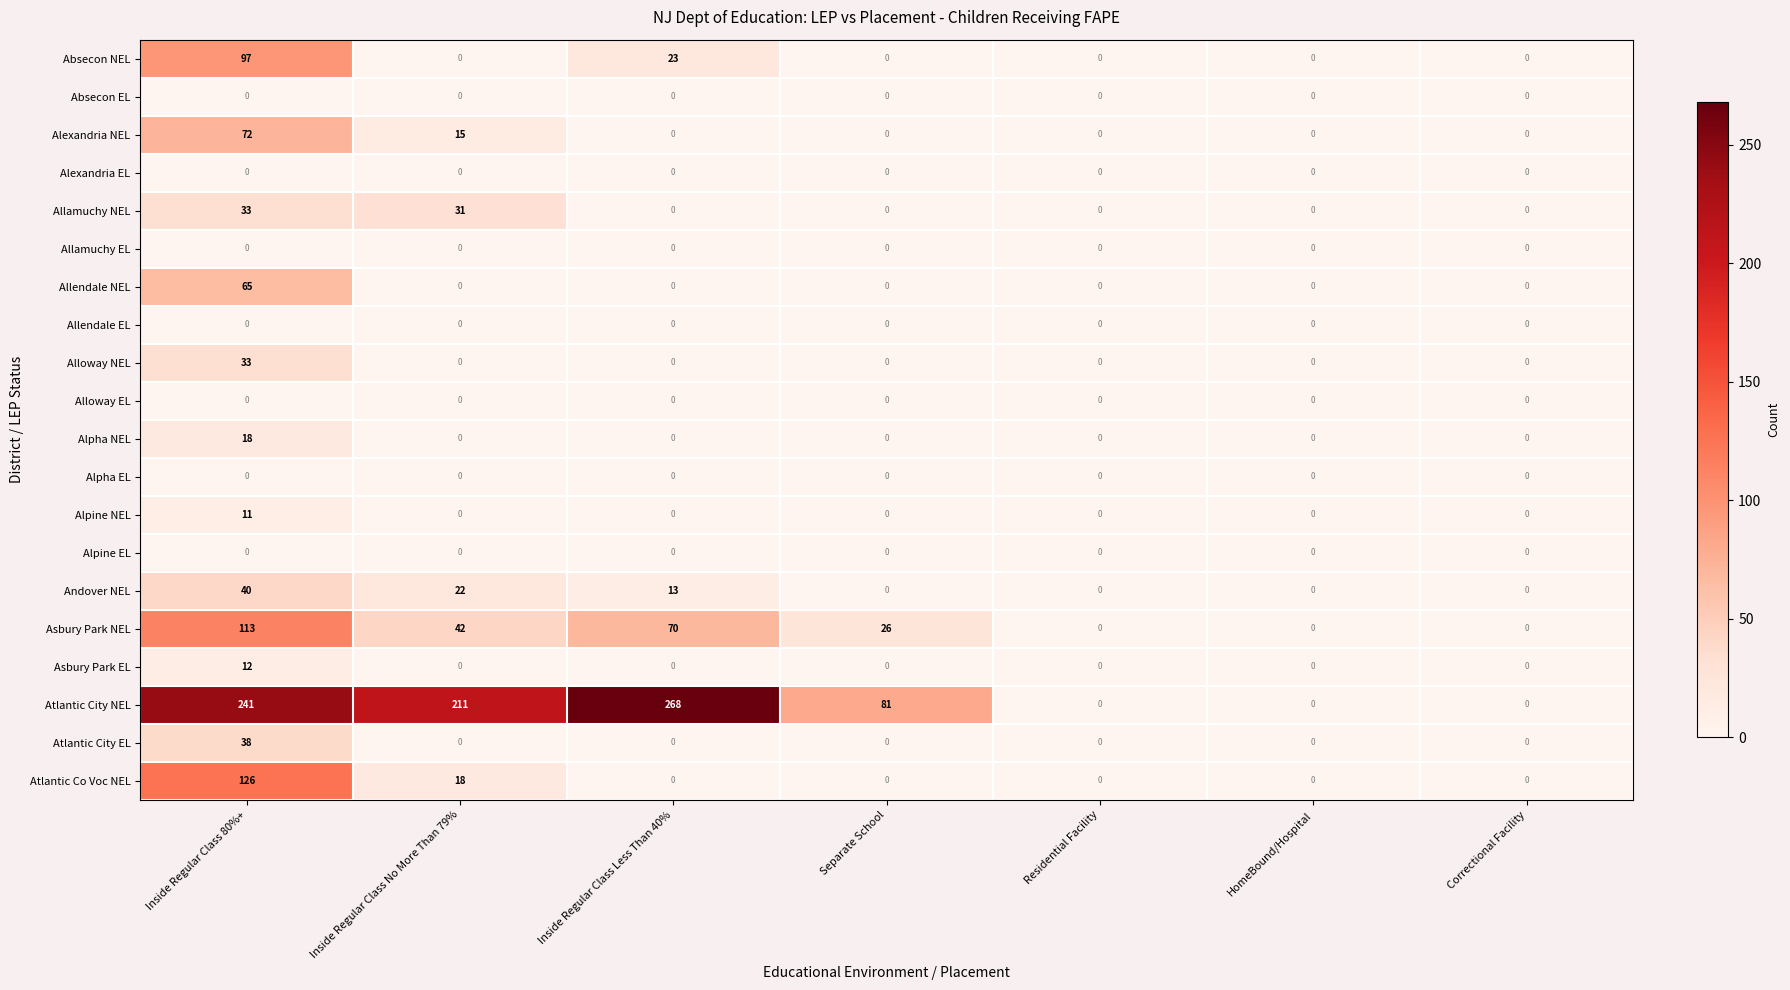

Between Separate School and Residential Facility, which series saw the biggest shift?

Atlantic City NEL